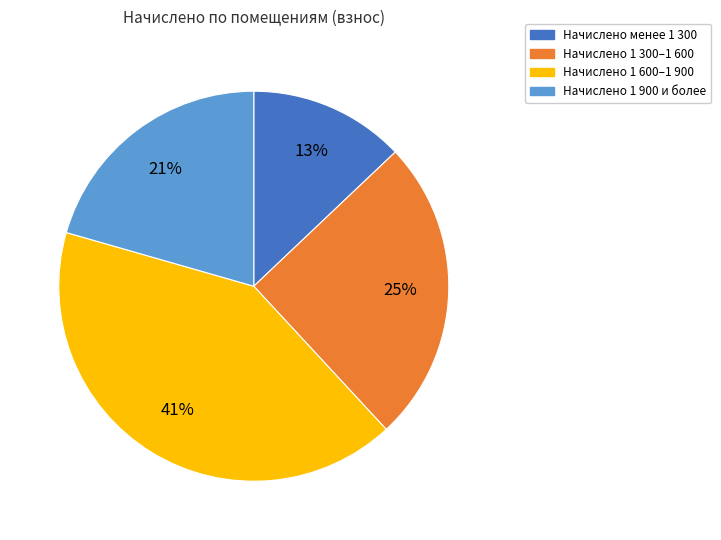

To the nearest percent, what is the average slice percentage?

25%